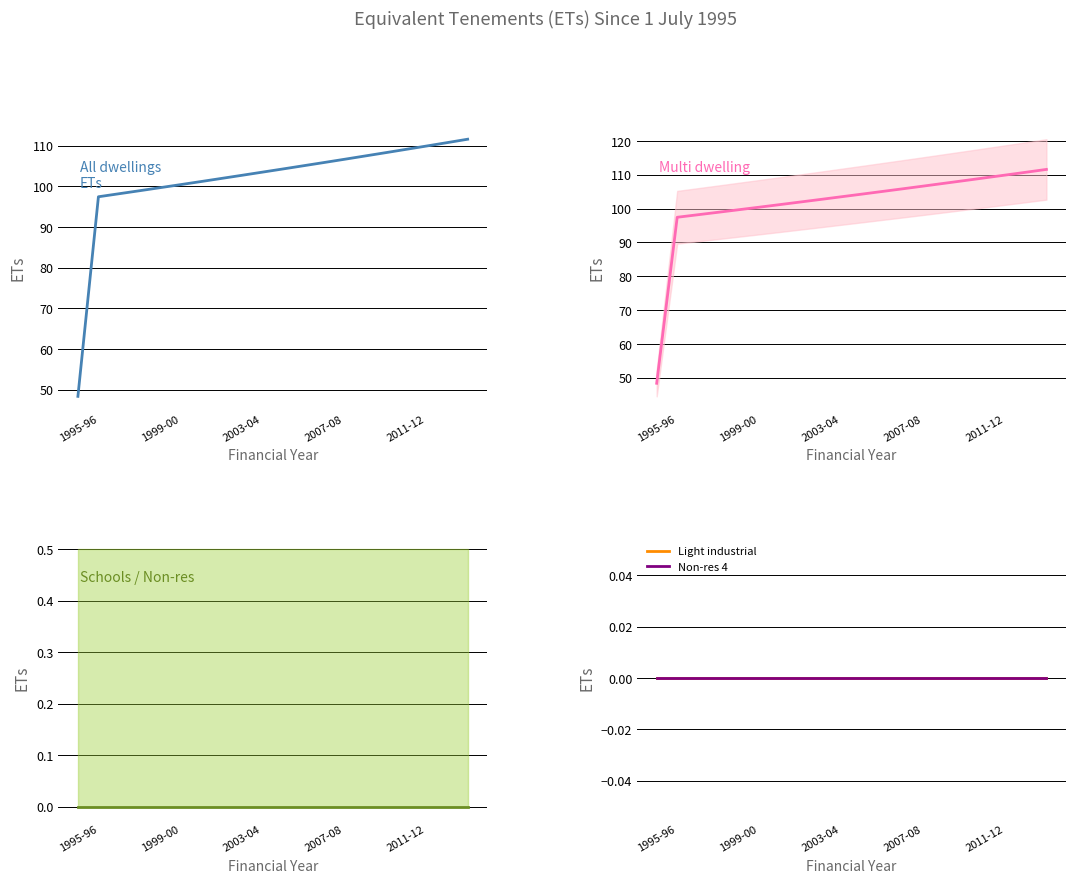

What is the lowest value of the All dwellings series?

48.4